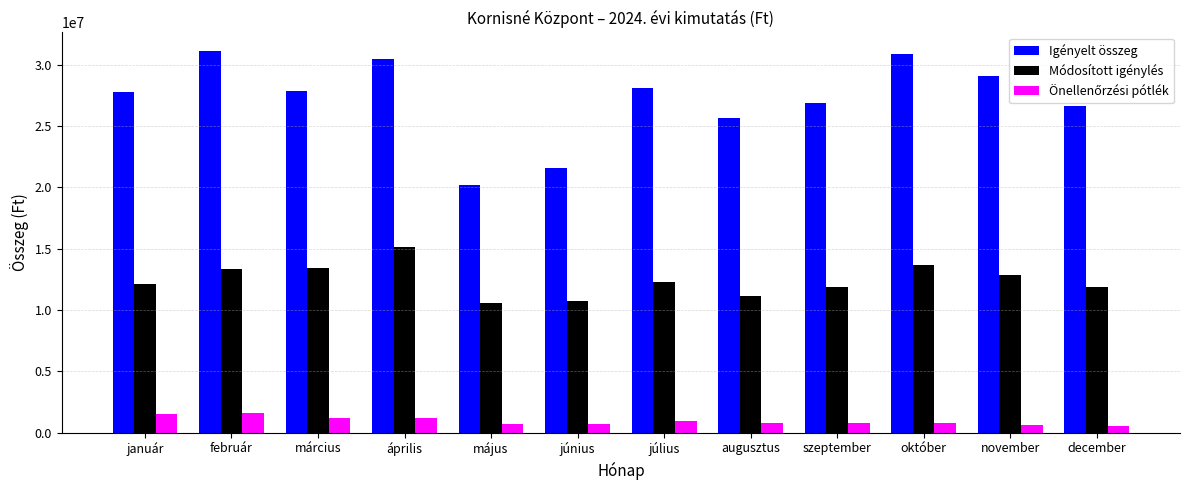

At how many categories does at least one series exceed 28618986?

4